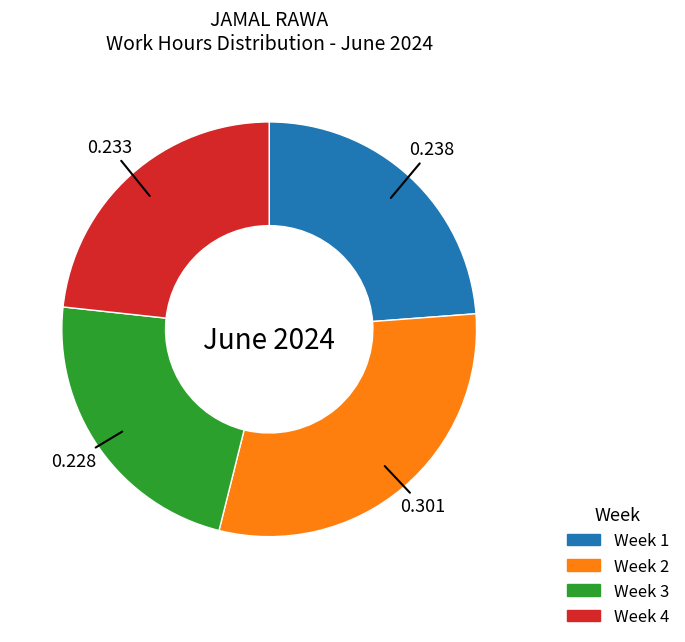

Do Week 2 and Week 1 together represent more than half of the pie?

Yes